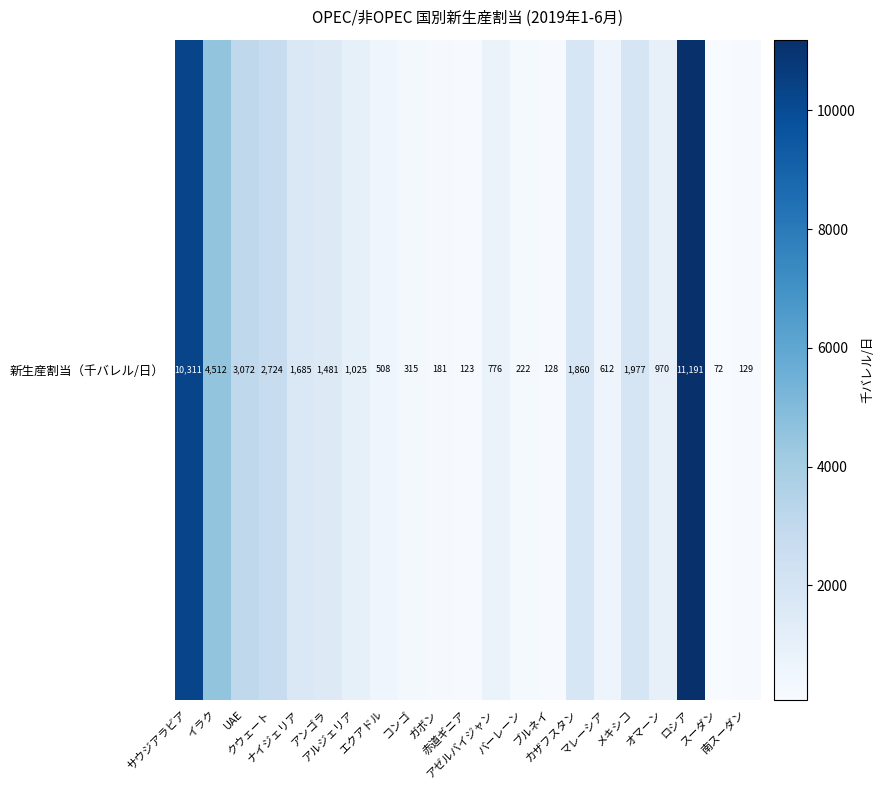

Where does the data first go above 970?

サウジアラビア